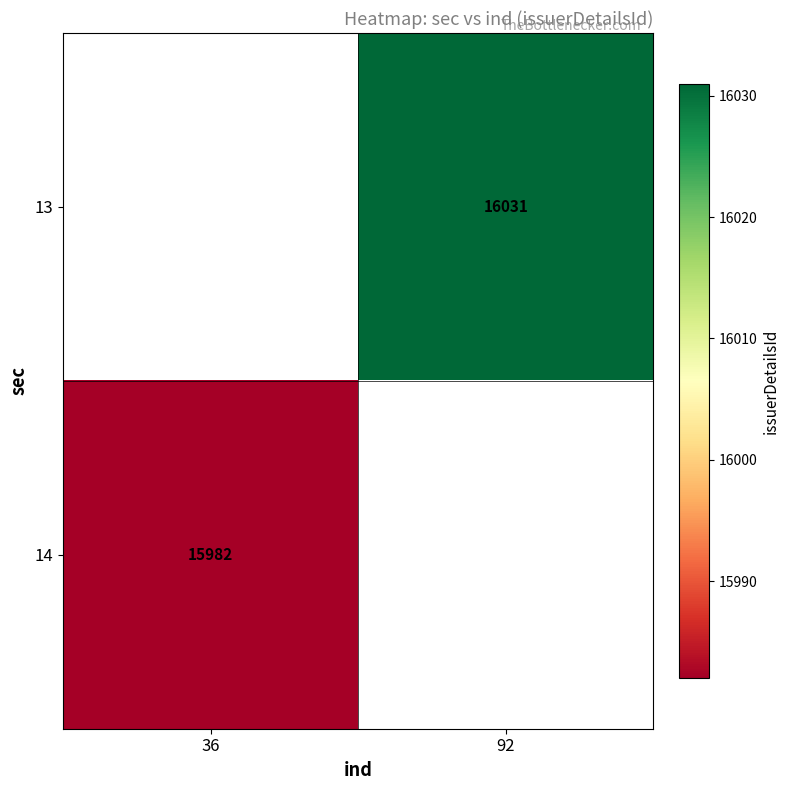

True or false: 14 has a value of 22705 at 36.

False